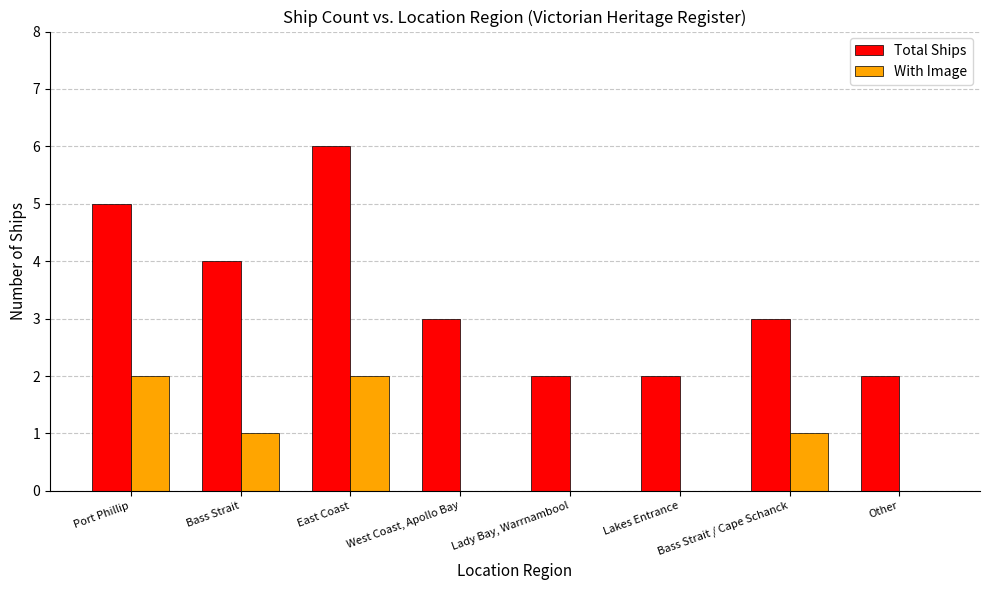

Where does the Total Ships series first go above 3?

Port Phillip